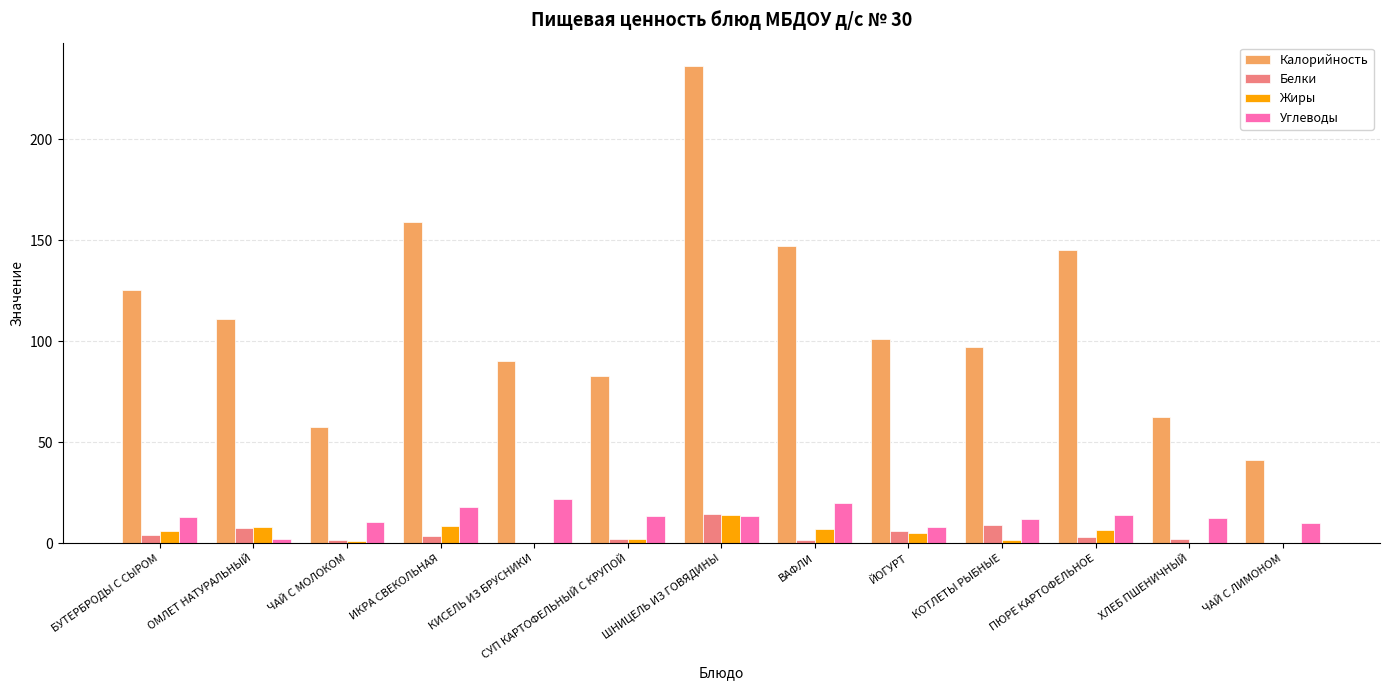

Is the value of Калорийность at ШНИЦЕЛЬ ИЗ ГОВЯДИНЫ greater than the value of Углеводы at СУП КАРТОФЕЛЬНЫЙ С КРУПОЙ?

Yes